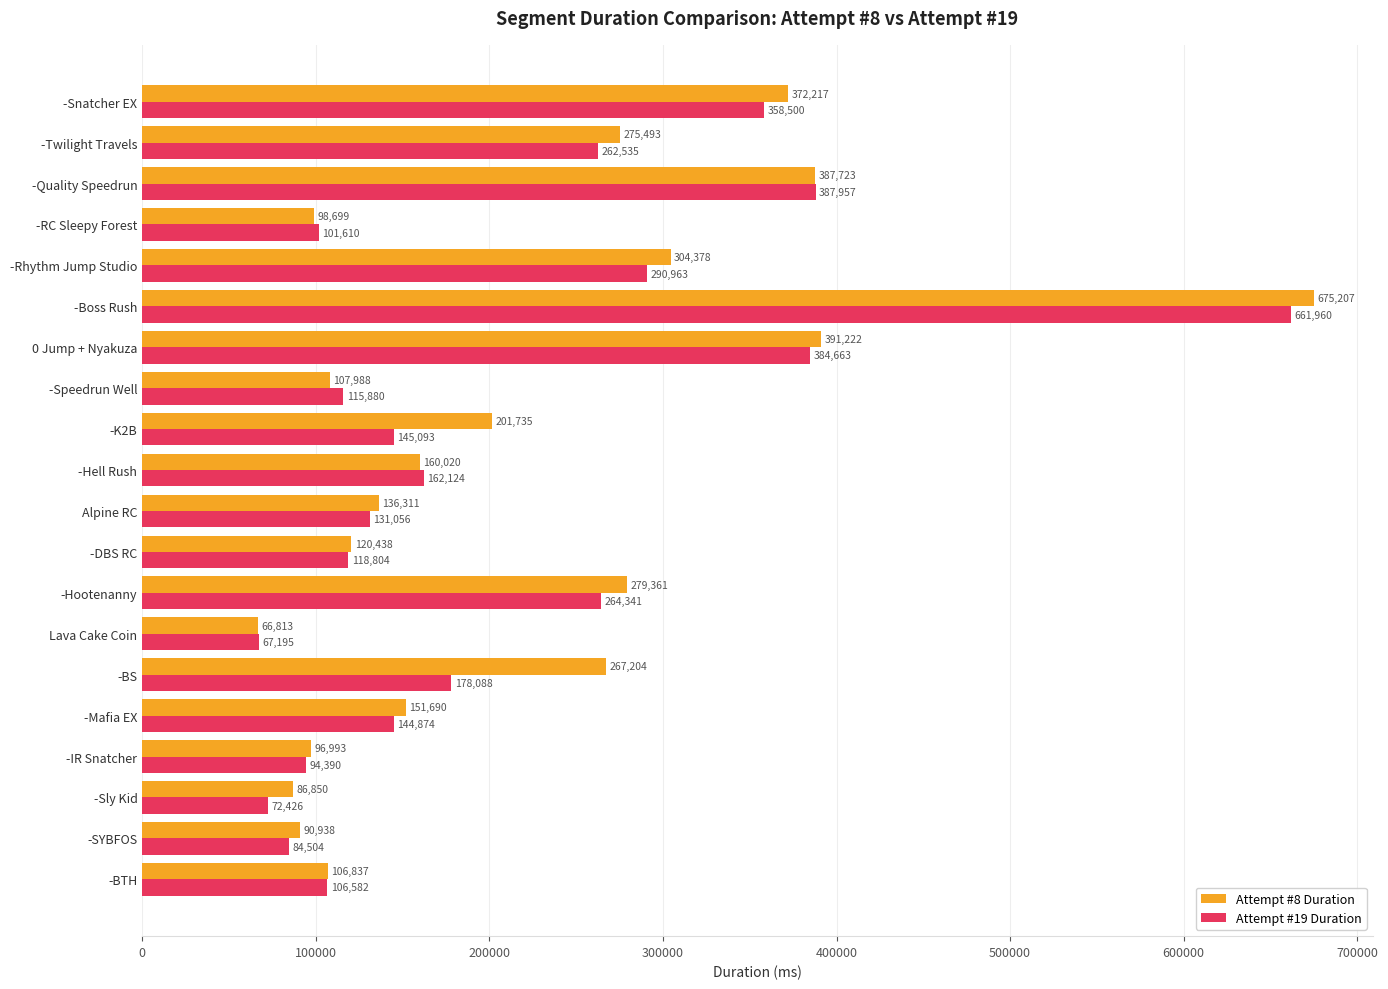

Which category has the highest value across all series?

-Boss Rush